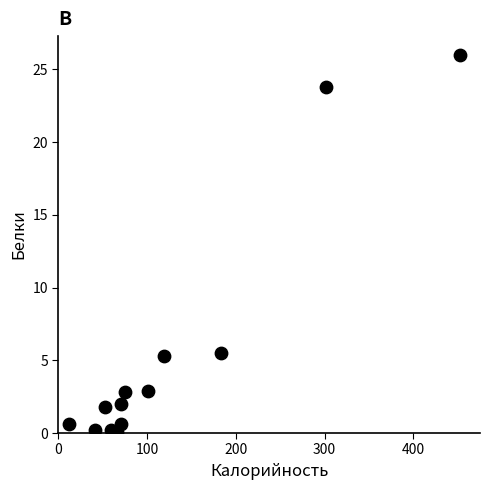

What is the range of X values (max minus min)?

441.0